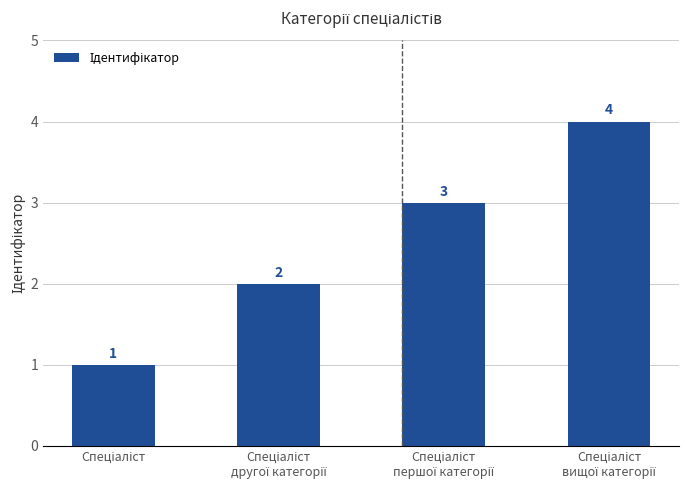

How many values are between 2 and 4?

3